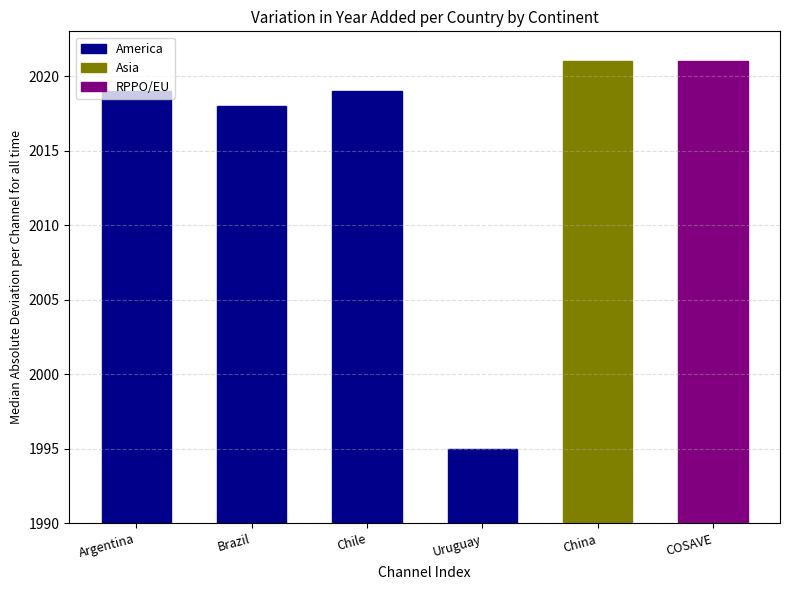

Which has a higher value, Uruguay or Brazil?

Brazil